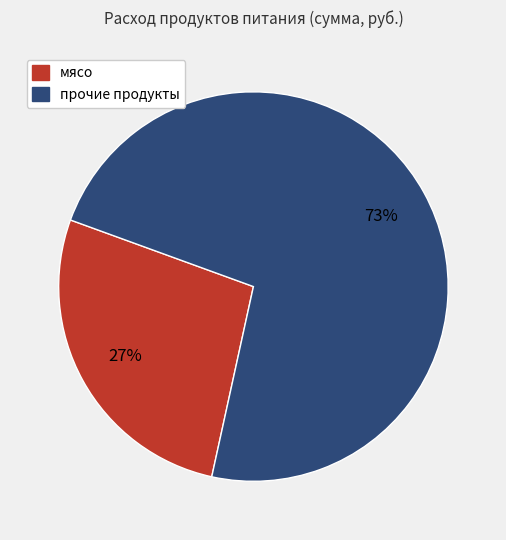

To the nearest percent, what is the difference between the largest and smallest slice percentages?

46%